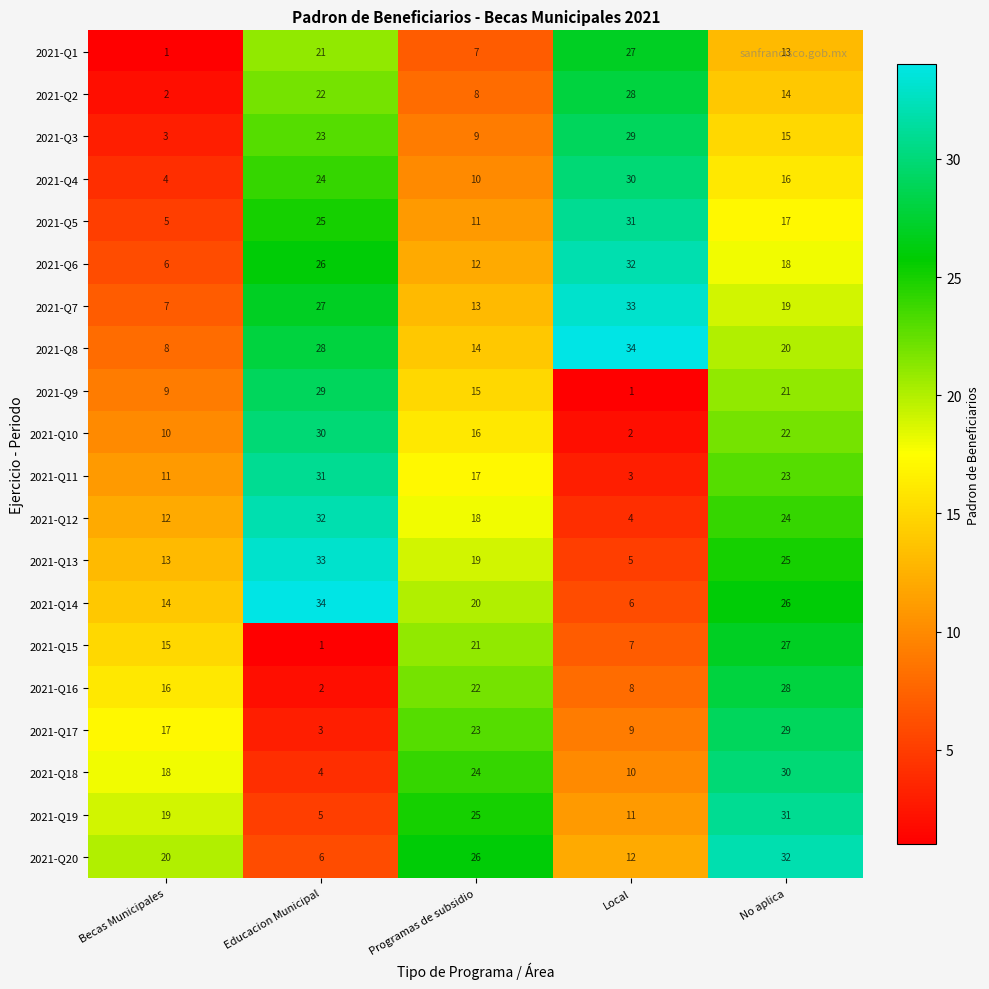

Is it true that 2021-Q16 equals 8 at Local?

True